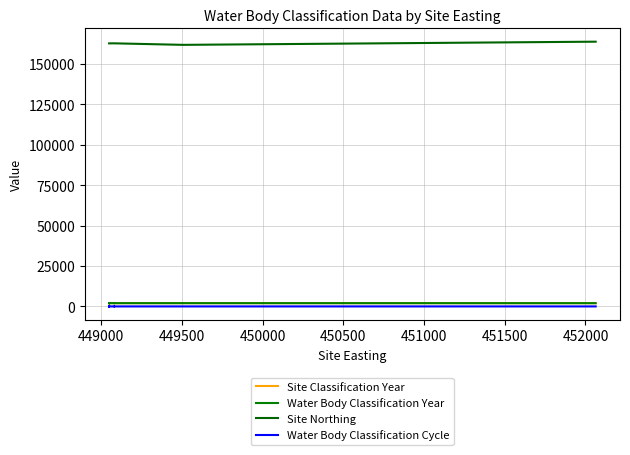

How many lines are shown in the chart?

4